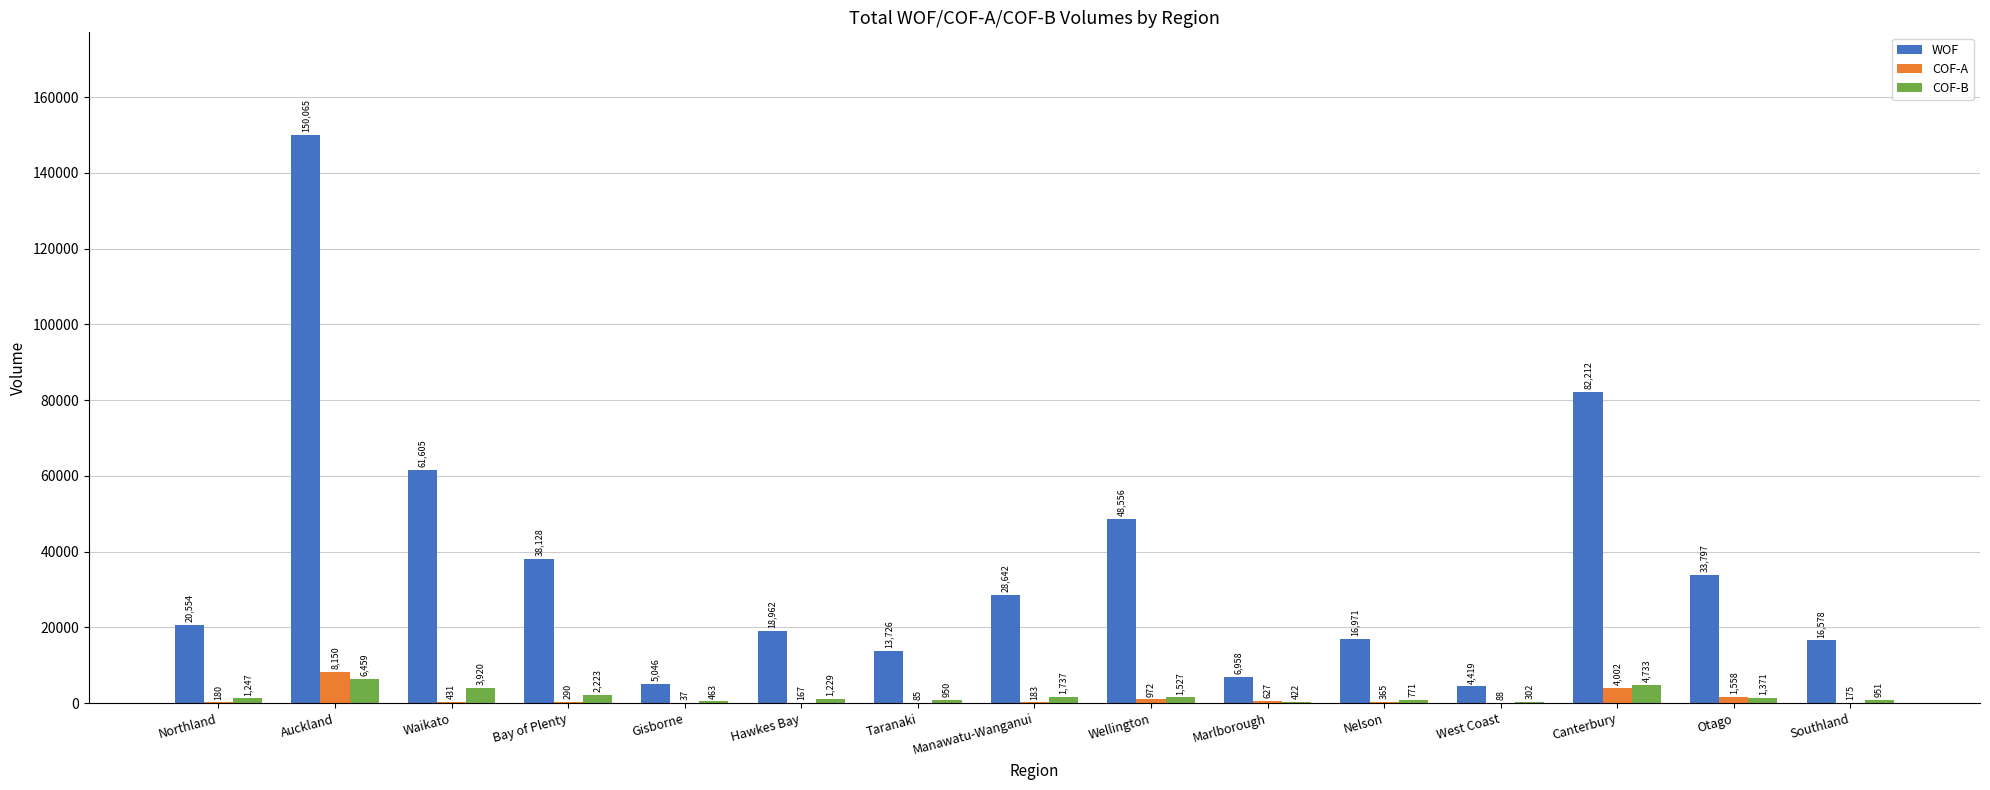

What are all the series names shown in the legend?

WOF, COF-A, COF-B